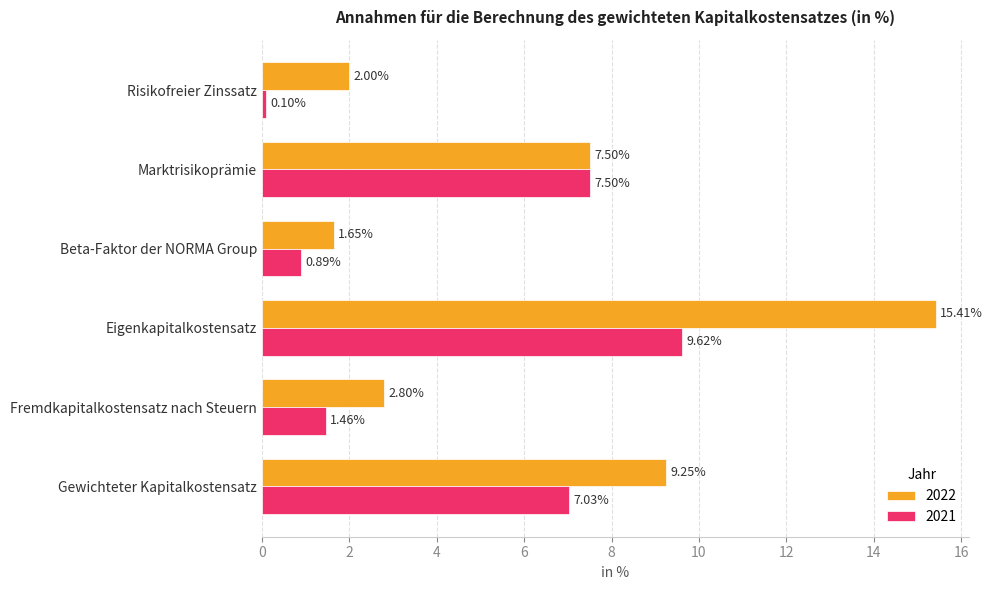

What is the maximum value shown in the chart?

15.4